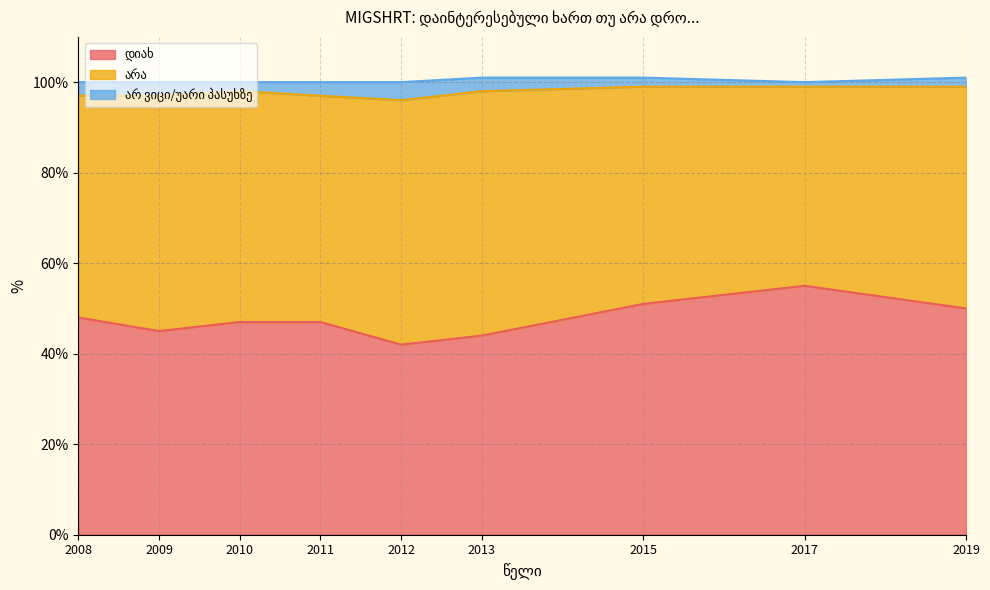

How many lines are shown in the chart?

3